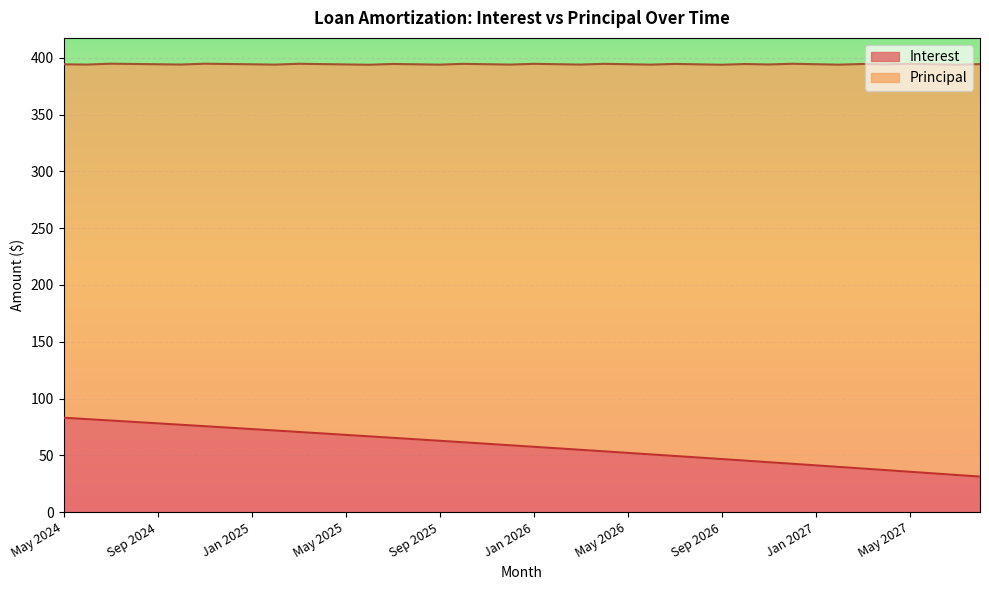

True or false: the data shows 78.2 at Sep 2024.

True